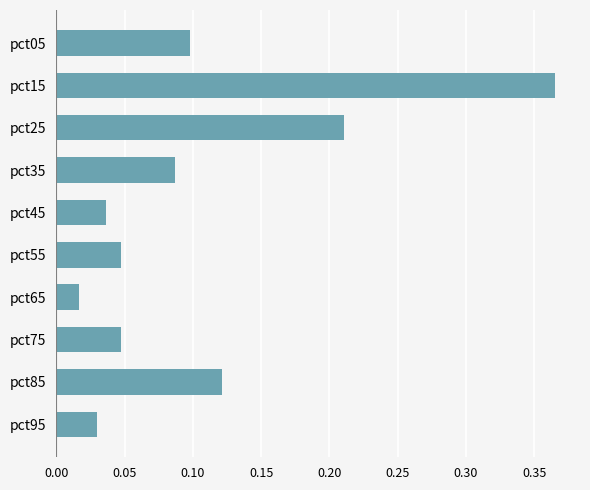

Between pct15 and pct45, which is larger?

pct15